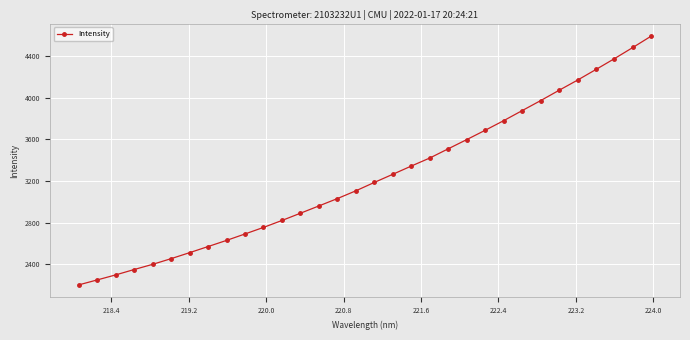

What is the smallest value displayed?

2200.1